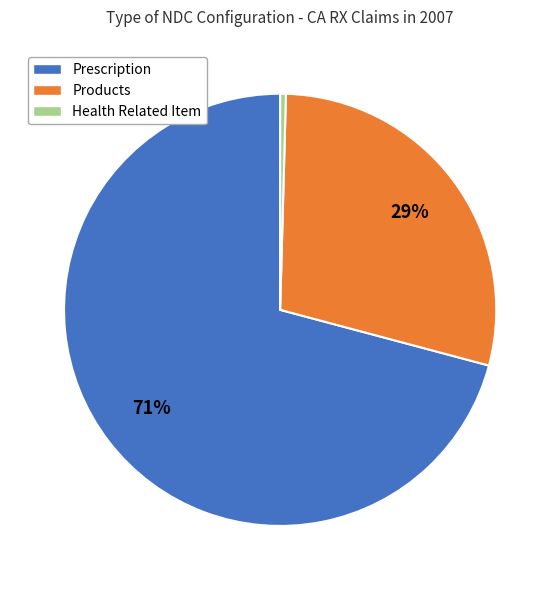

Is there a majority slice in this chart?

Yes